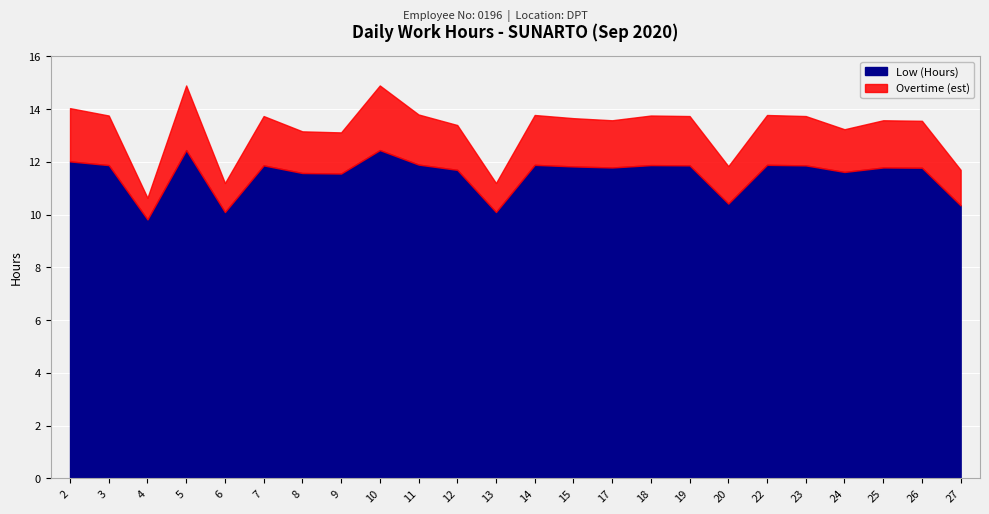

What is the minimum value shown in the chart?

0.8